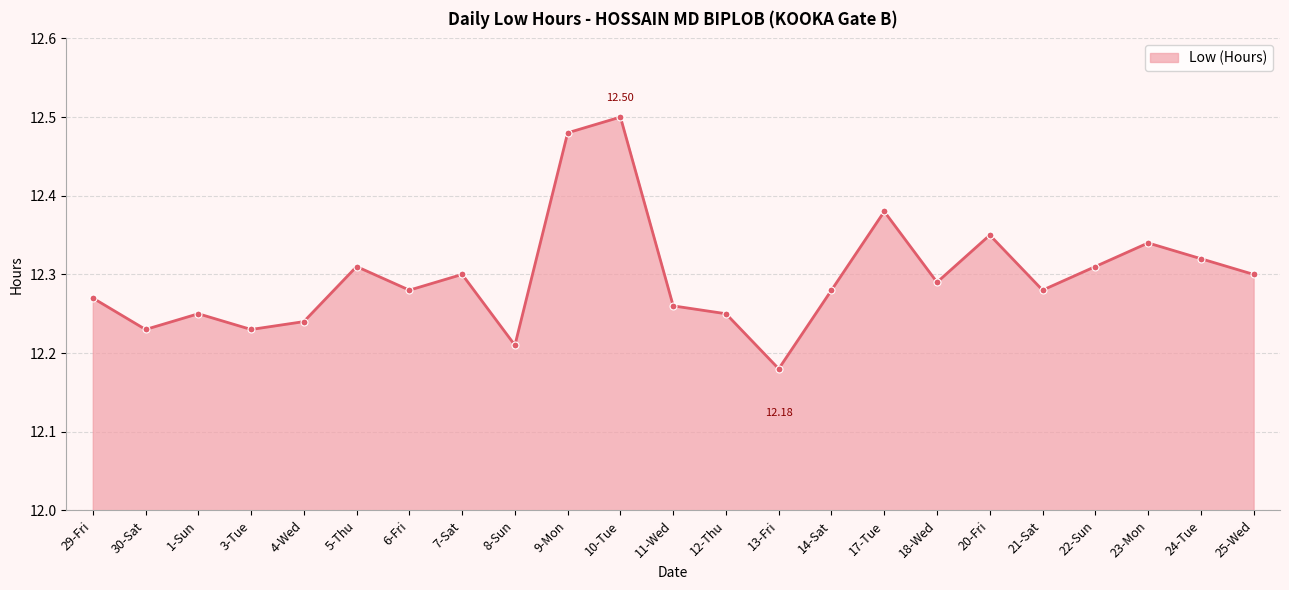

What is the difference between the second highest and minimum values?

0.3